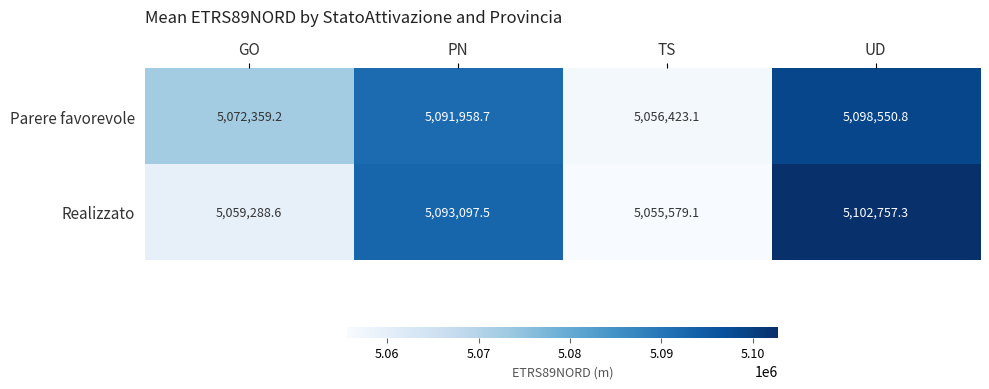

True or false: Parere favorevole has a value of 6856062.7 at GO.

False